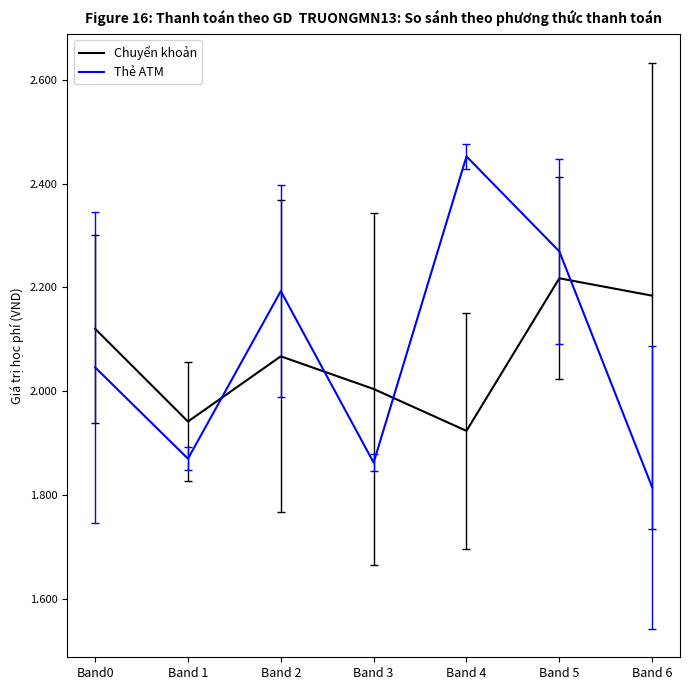

How many times do Chuyển khoản and Thẻ ATM cross each other?

4